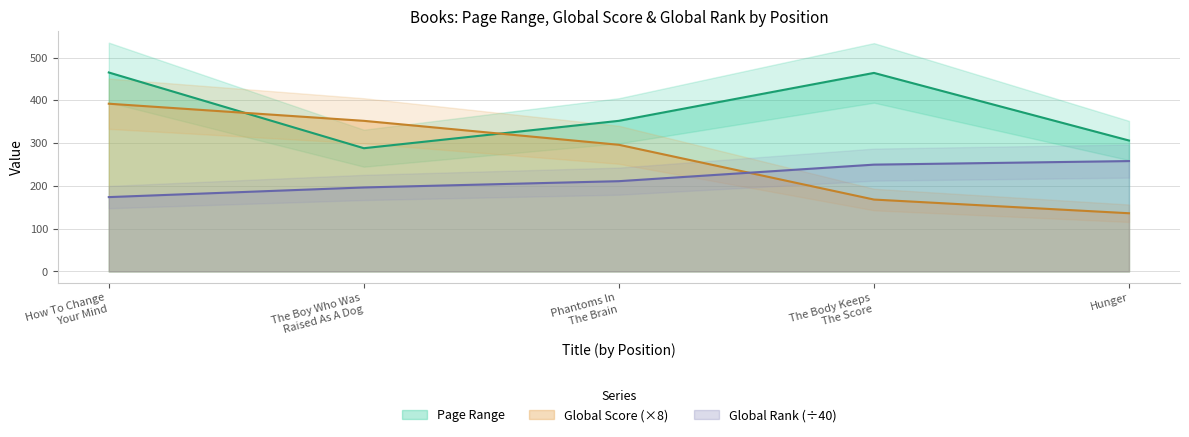

At which category does Page Range reach its first local valley?

The Boy Who Was
Raised As A Dog